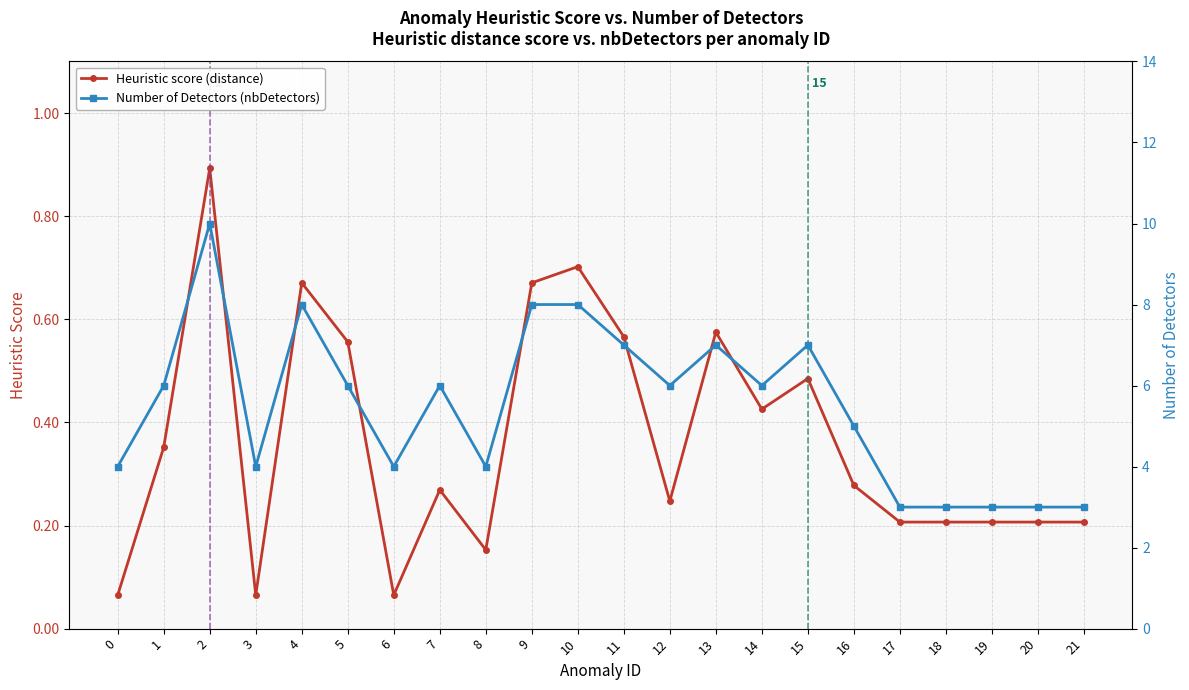

At which category does Number of Detectors (nbDetectors) reach its first local valley?

3